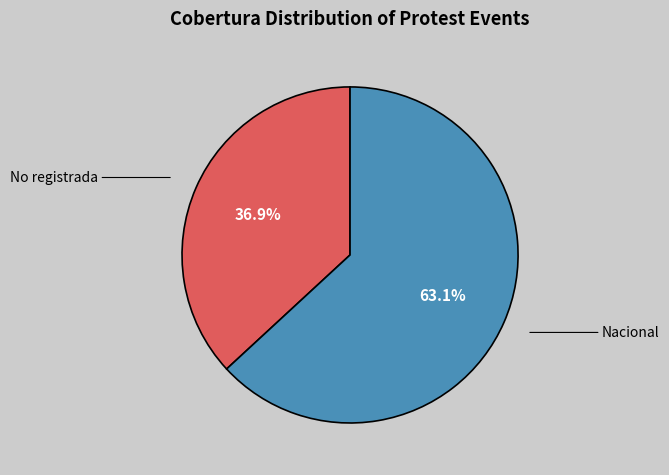

How many segments does this pie chart have?

2